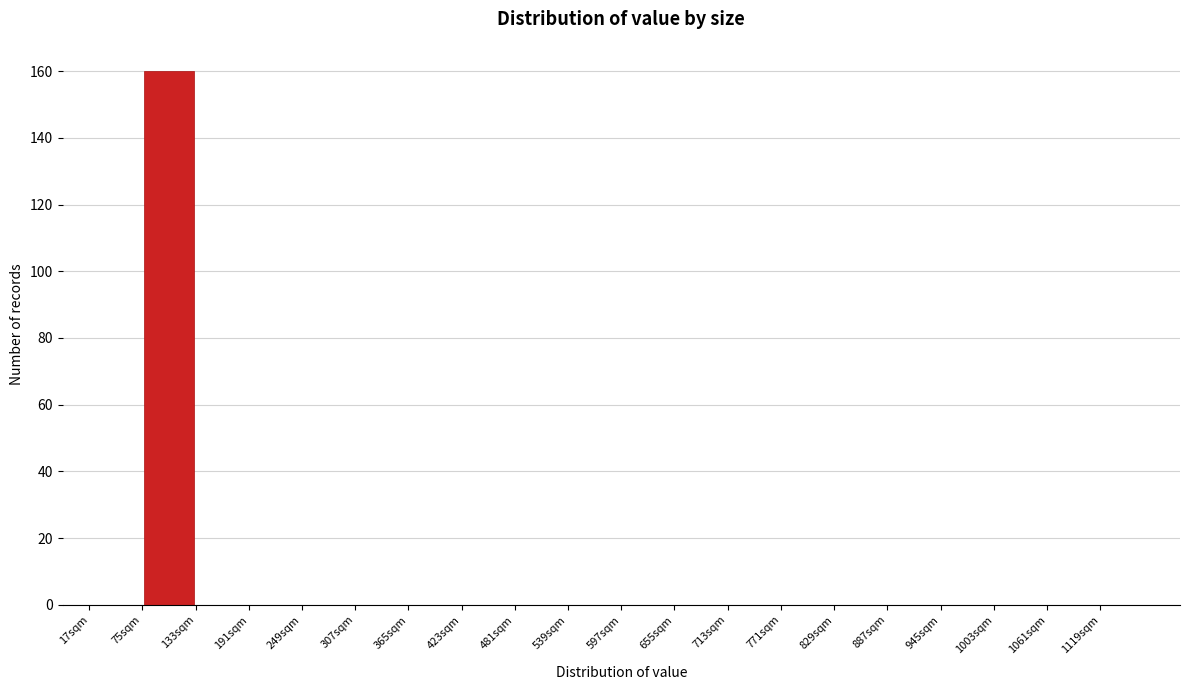

Reading left to right, list every bar in this chart as the range it spans on the x-axis followed by its height. Neither the bar edges nor the heights are printed on the chart, so give them approximately, as read against the axes.

20 to 80: 0
80 to 130: 160
130 to 190: 0
190 to 250: 0
250 to 310: 0
310 to 370: 0
370 to 420: 0
420 to 480: 0
480 to 540: 0
540 to 600: 0
600 to 660: 0
660 to 710: 0
710 to 770: 0
770 to 830: 0
830 to 890: 0
890 to 950: 0
950 to 1000: 0
1000 to 1060: 0
1060 to 1120: 0
1120 to 1180: 0